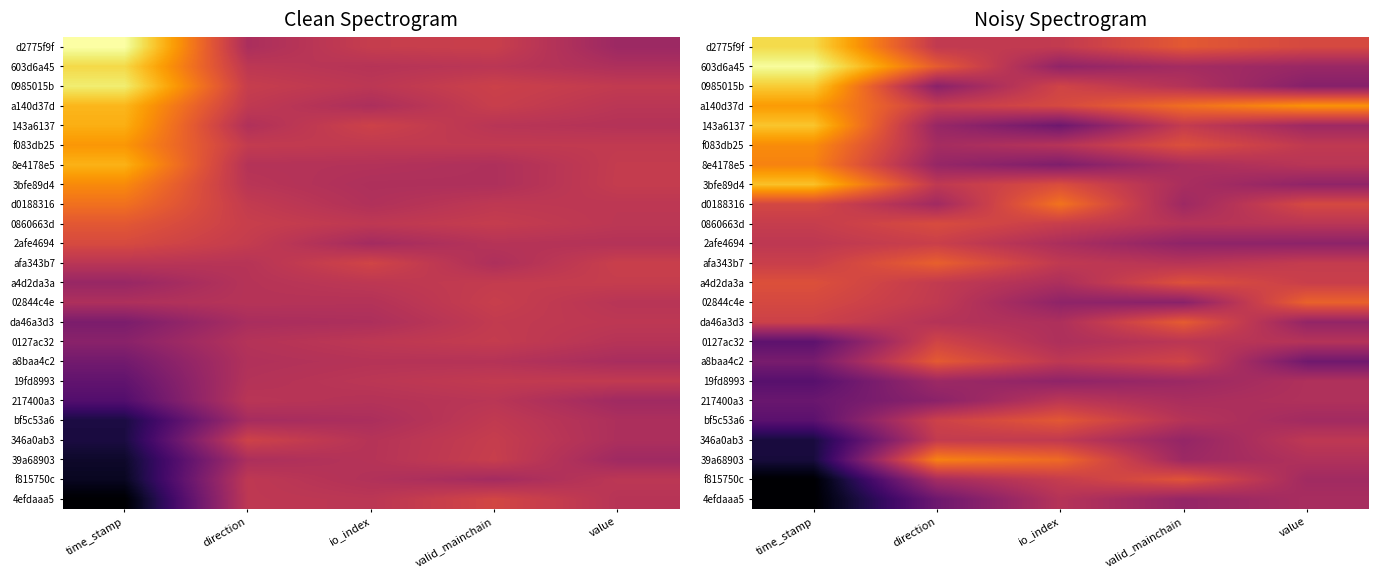

List the series in order of their peak value, highest first.

603d6a45, d2775f9f, 0985015b, 143a6137, 3bfe89d4, a140d37d, f083db25, 8e4178e5, 39a68903, d0188316, 02844c4e, afa343b7, da46a3d3, a8baa4c2, bf5c53a6, f815750c, a4d2da3a, 0860663d, 0127ac32, 2afe4694, 346a0ab3, 217400a3, 4efdaaa5, 19fd8993